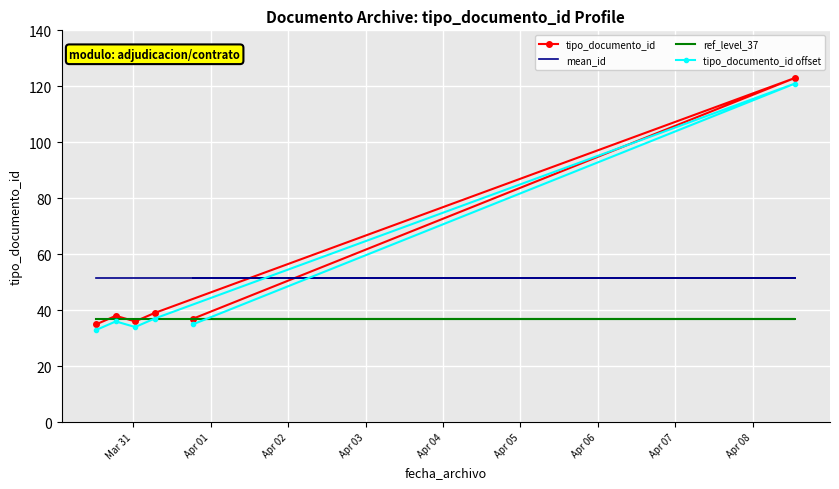

True or false: tipo_documento_id offset and tipo_documento_id intersect in this chart.

False